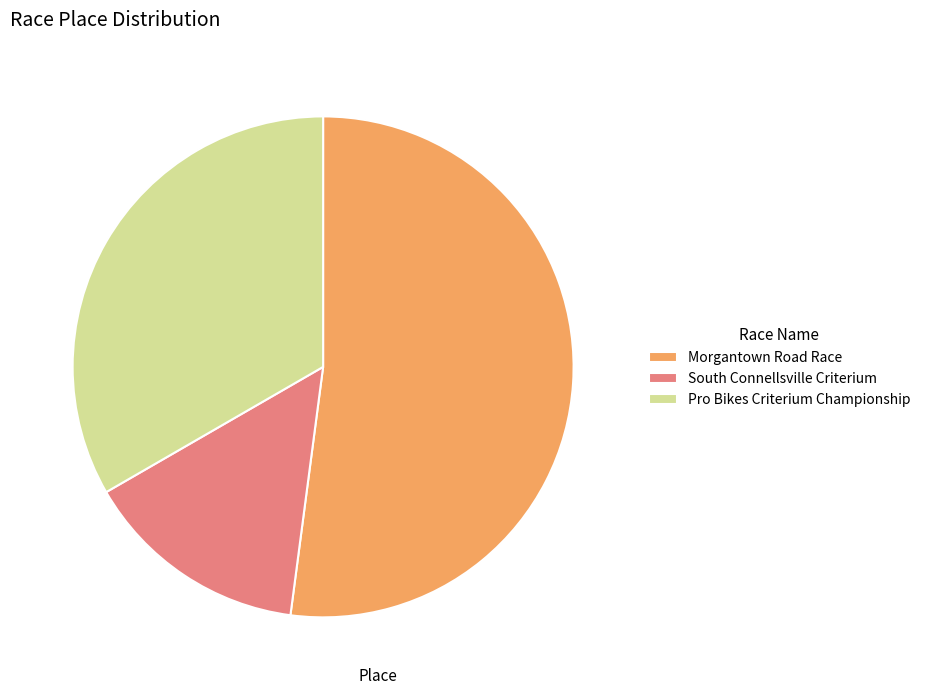

The Morgantown Road Race slice represents 52% of the pie. True or false?

True